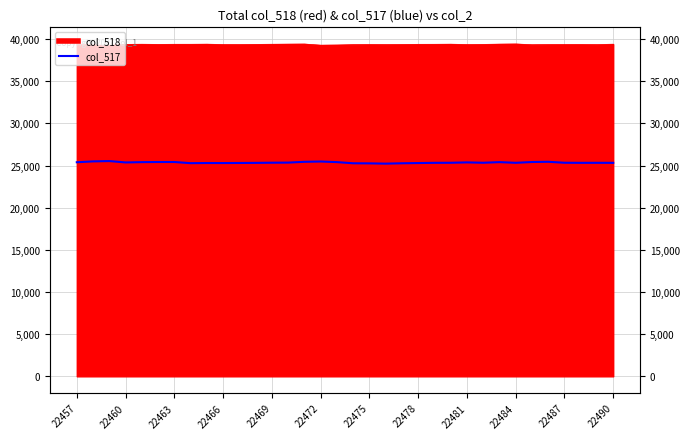

What is the change in value from 22 to 28?

+95